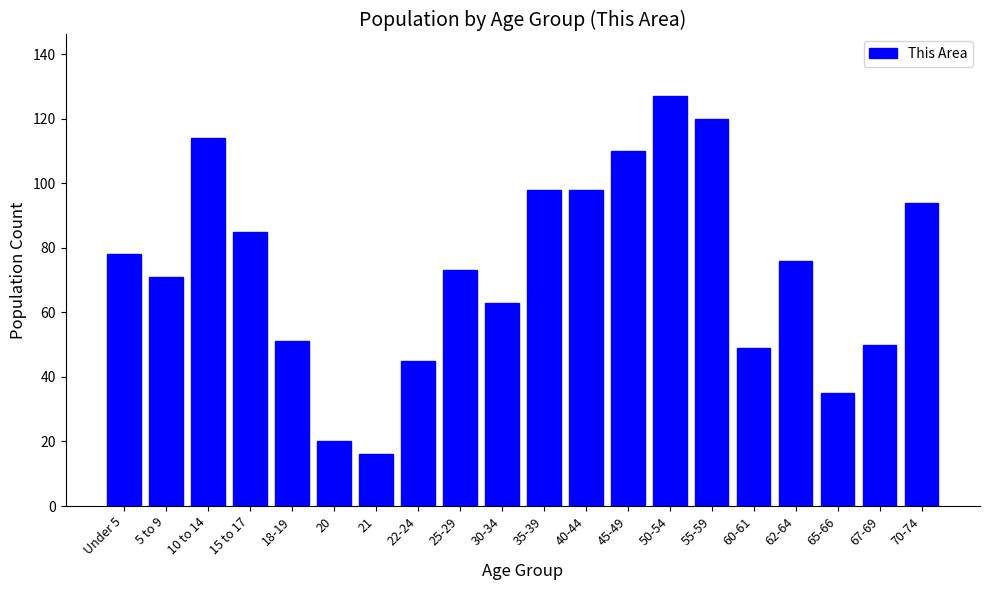

Reading right to left, what are all the values shown in this chart?

70-74=94	67-69=50	65-66=35	62-64=76	60-61=49	55-59=120	50-54=127	45-49=110	40-44=98	35-39=98	30-34=63	25-29=73	22-24=45	21=16	20=20	18-19=51	15 to 17=85	10 to 14=114	5 to 9=71	Under 5=78